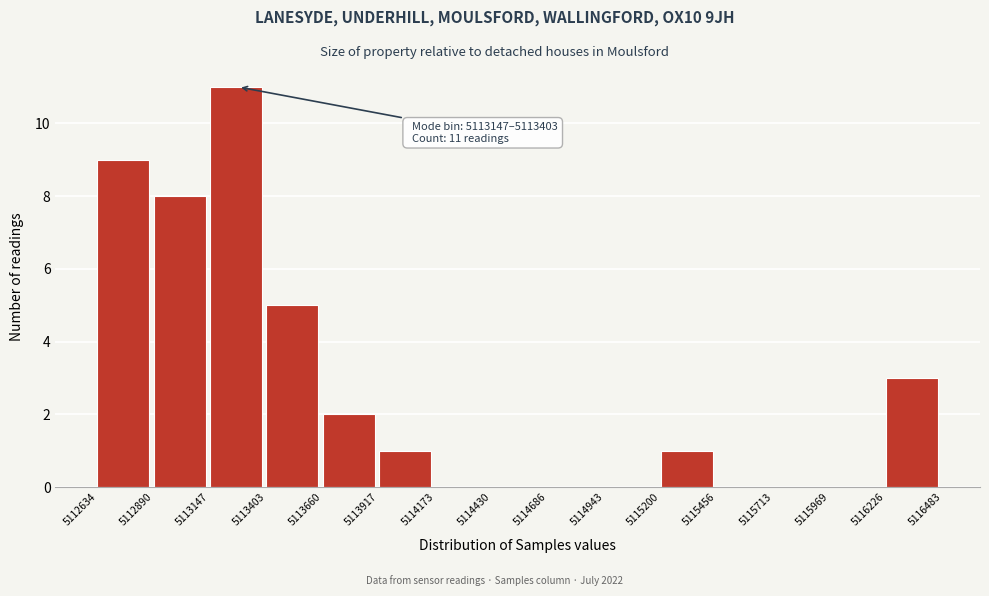

Which range on the x-axis has the tallest bar?

5113147 to 5113403